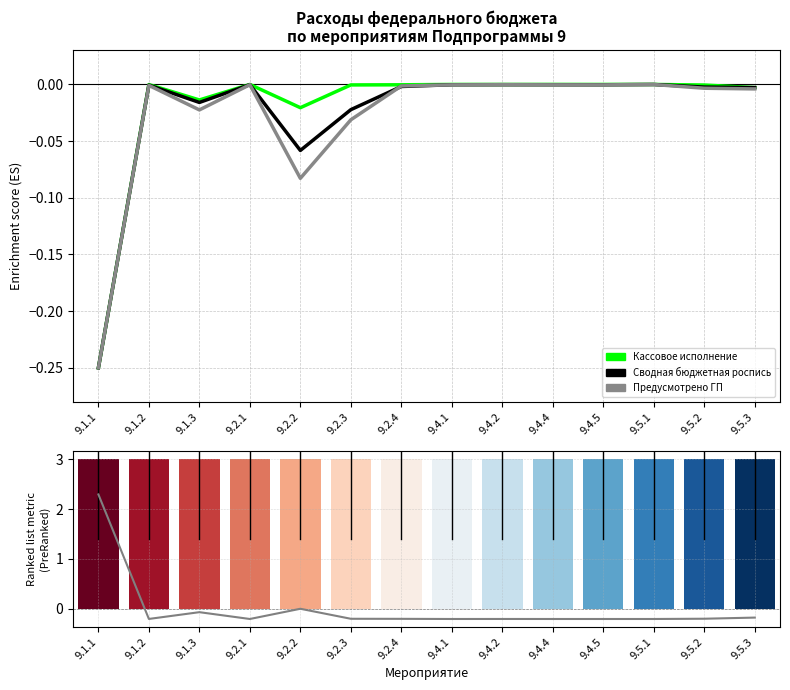

How many groups of bars are there?

14